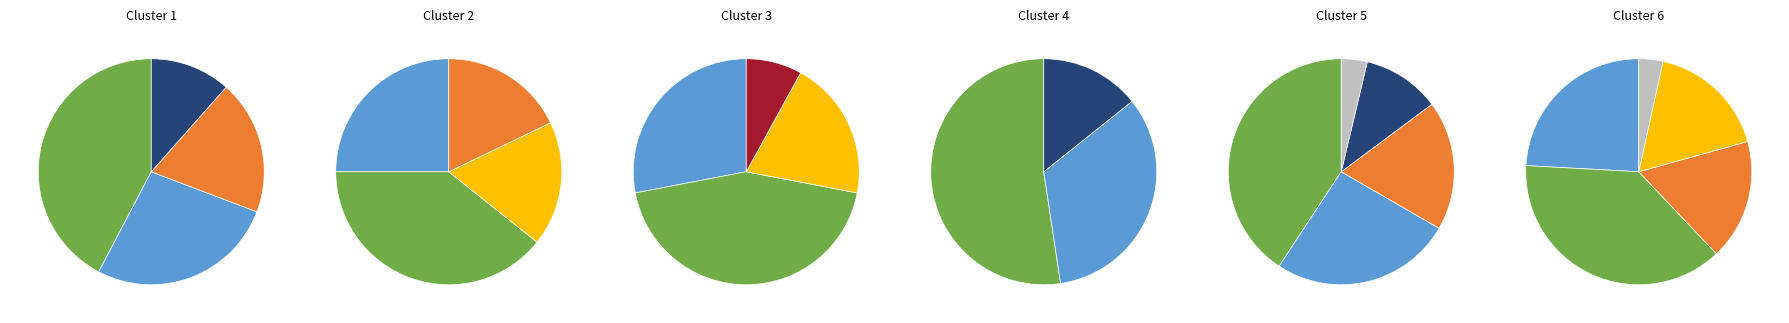

Rank the categories by value from lowest to highest.

6, 7, 9, 2, 8, 4, 3, 5, 0